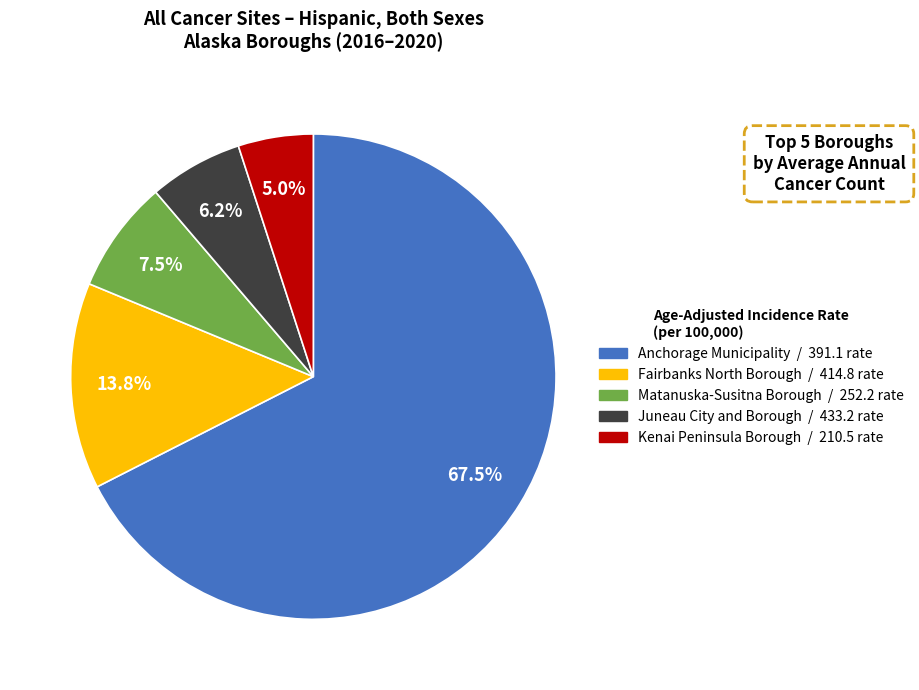

Is it true that Juneau City and Borough is 1% of the pie?

False